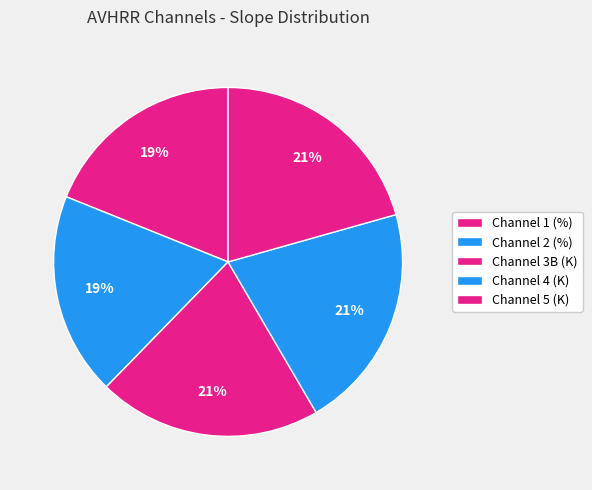

What is the largest slice in the pie chart?

Channel 4 (K)